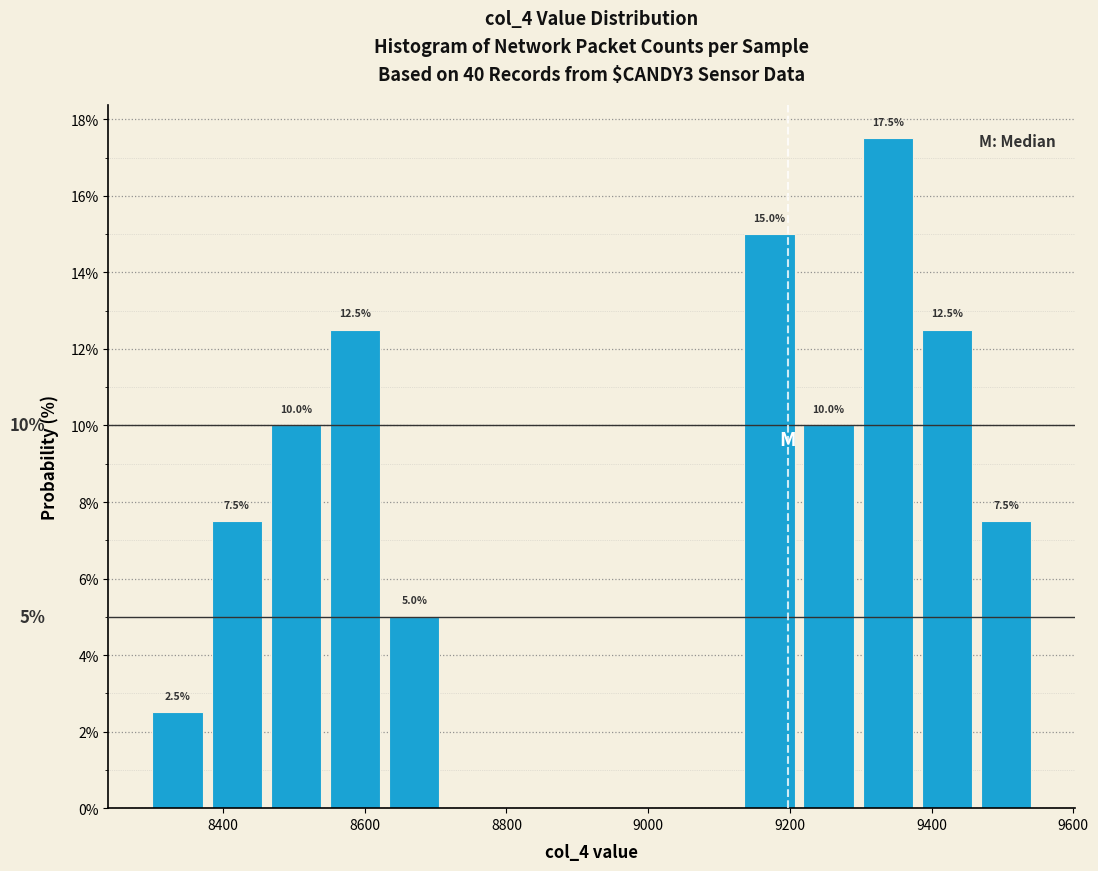

Over which range of the x-axis is the bar tallest?

9300 to 9380